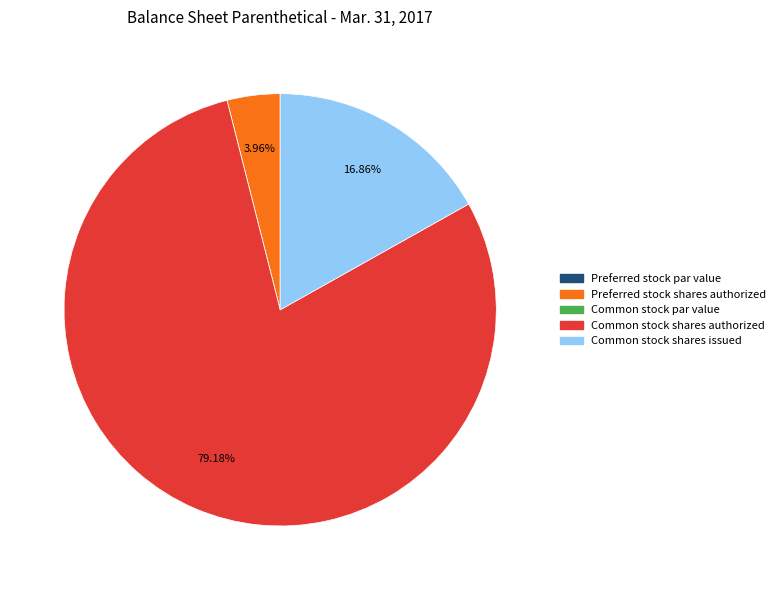

Is there any slice that represents more than half of the pie?

Yes